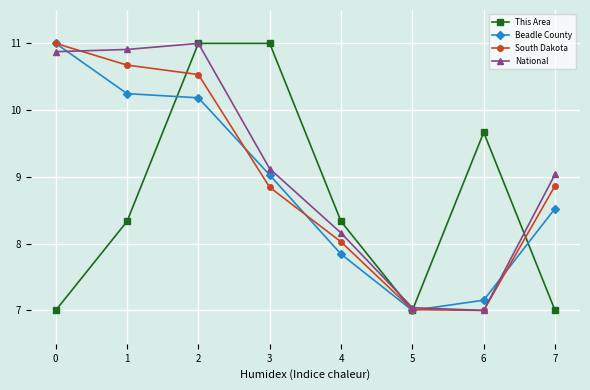

Between 3 and 4, which series saw the biggest shift?

This Area